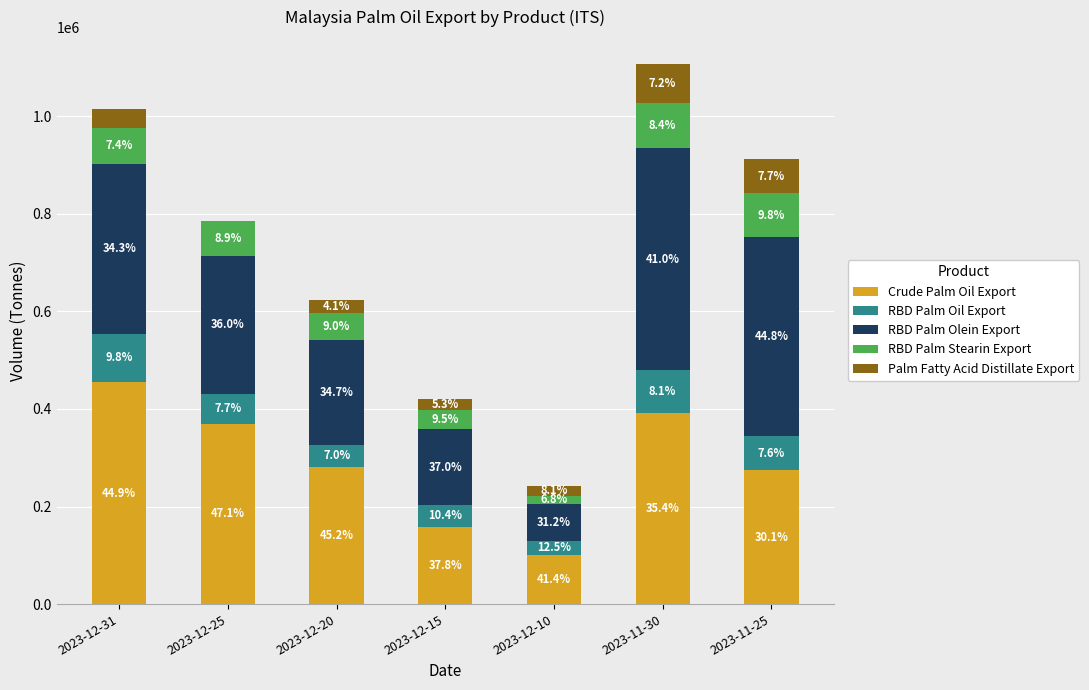

The value of Palm Fatty Acid Distillate Export at 2023-12-20 is 5269. True or false?

False